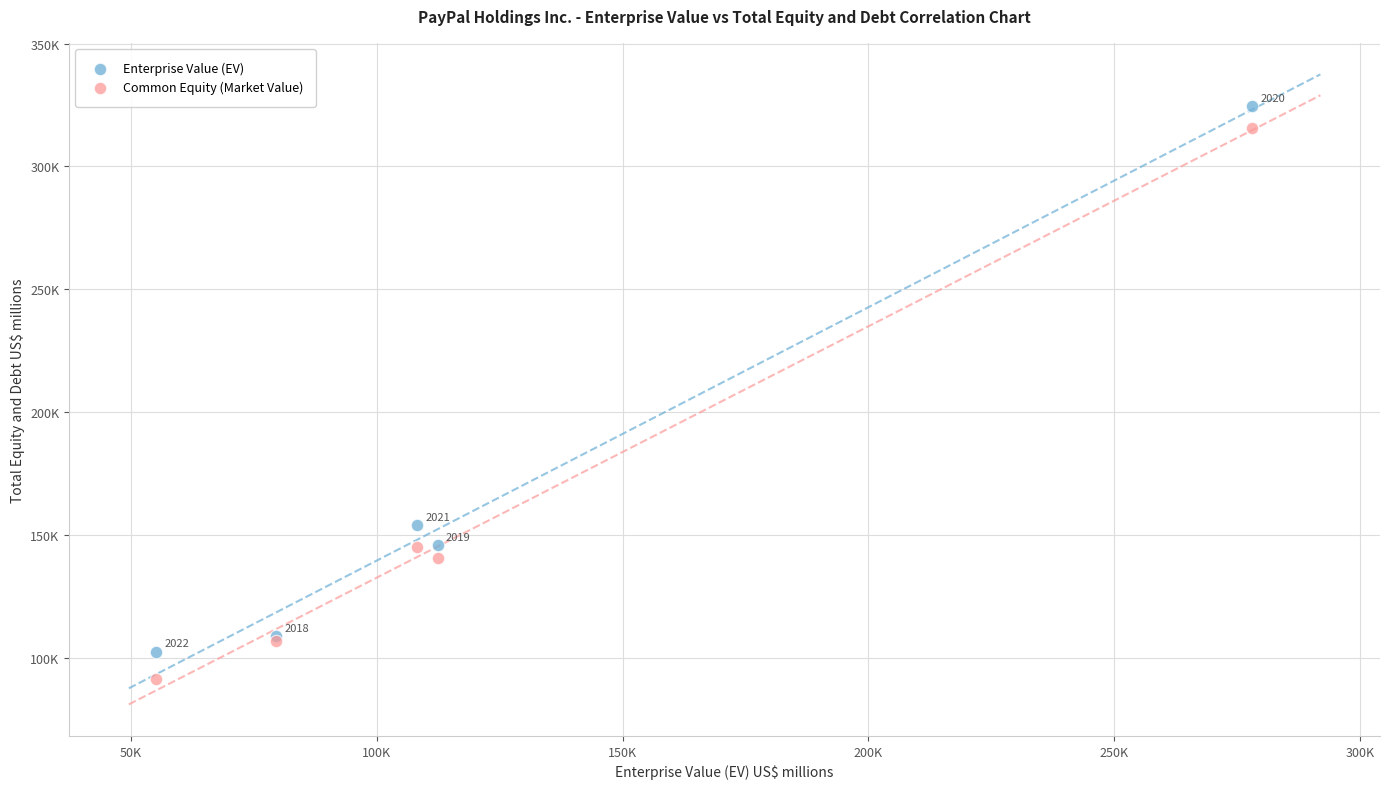

What are all the series names shown in the legend?

Enterprise Value (EV), Common Equity (Market Value)